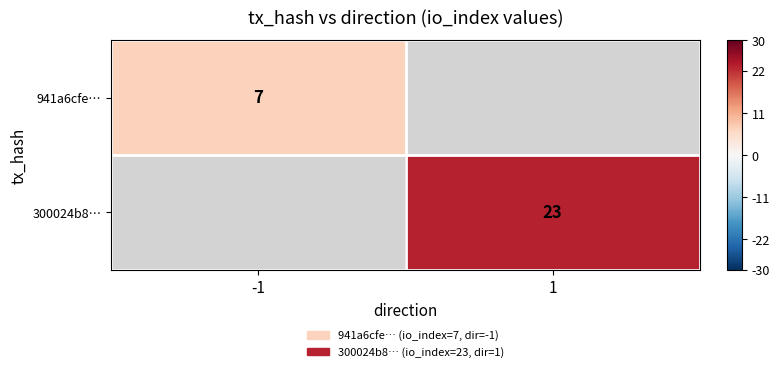

True or false: 941a6cfe… has a value of 12 at -1.

False